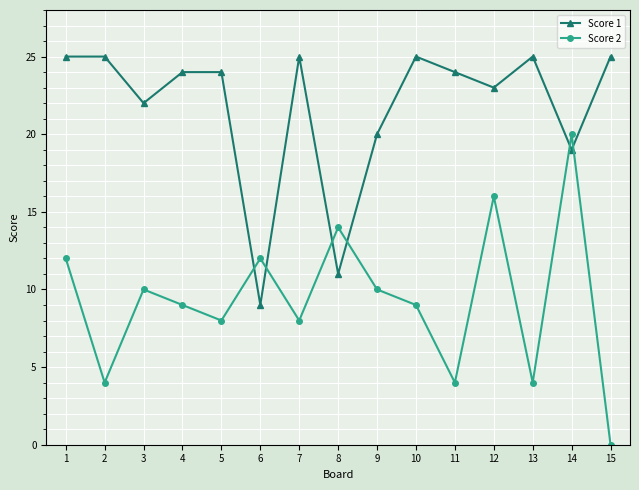

Is it true that Score 1 equals 25 at 2?

True